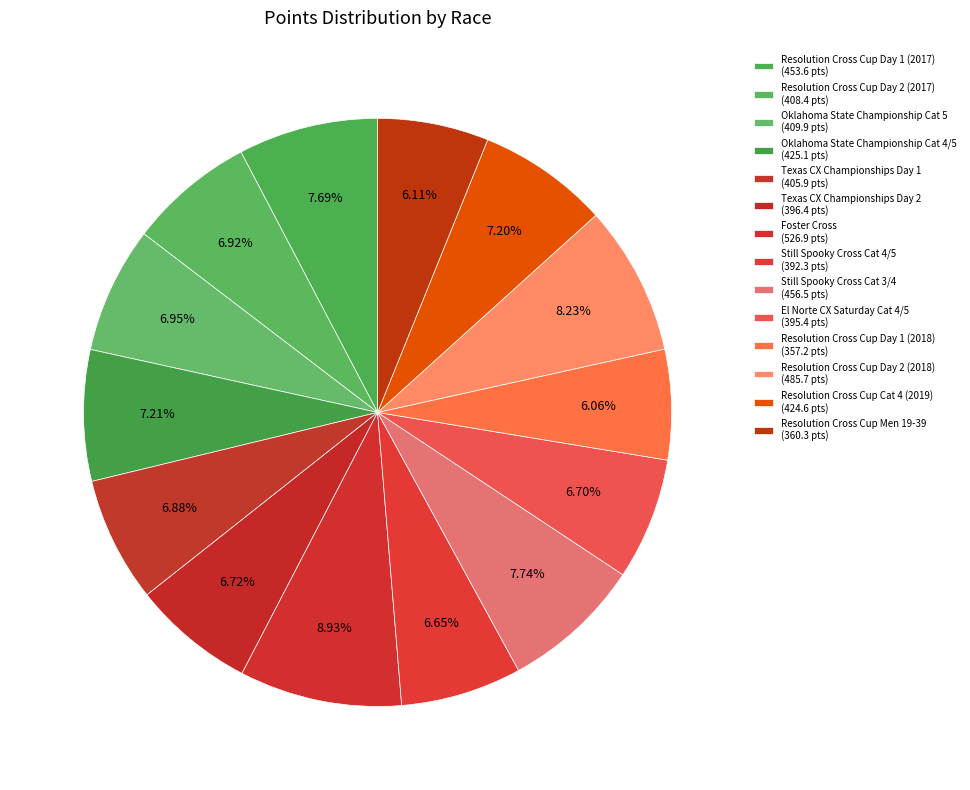

Which slice is the largest?

Foster Cross